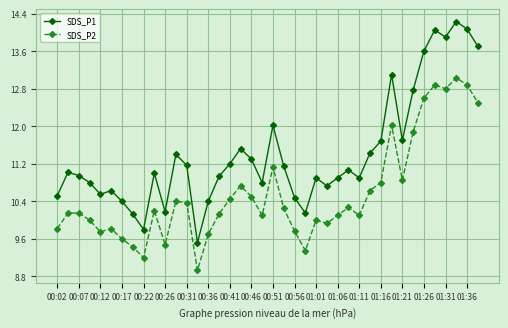

What is the value of the SDS_P2 point at the 16th from the left?

10.1